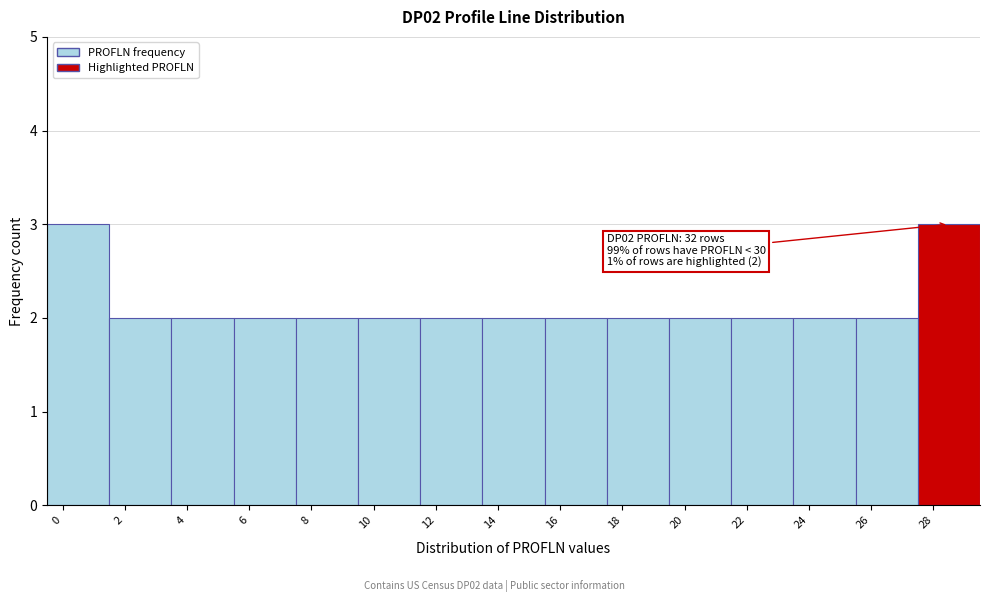

Reading left to right, what are all the values shown in this chart?

0=3	2=2	4=2	6=2	8=2	10=2	12=2	14=2	16=2	18=2	20=2	22=2	24=2	26=2	28=3